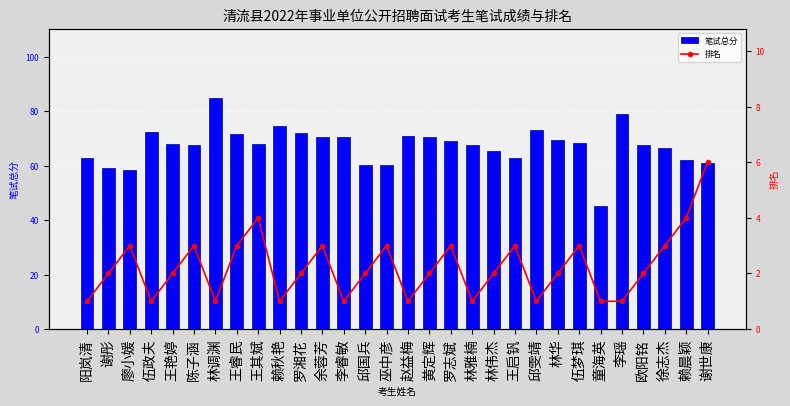

What is the difference between the highest and lowest values at 童海英?

44.1